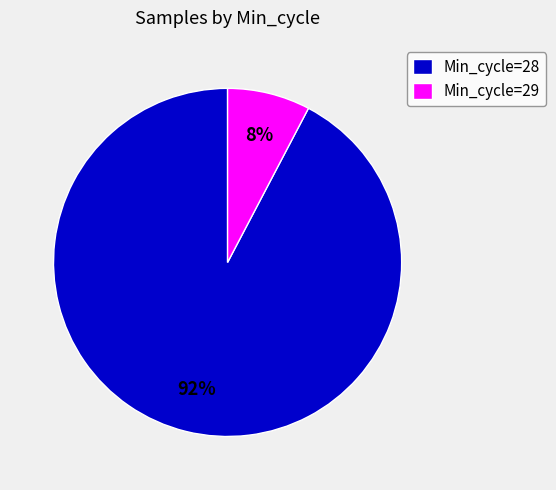

Is the sum of Min_cycle=29 and Min_cycle=28 greater than half?

Yes